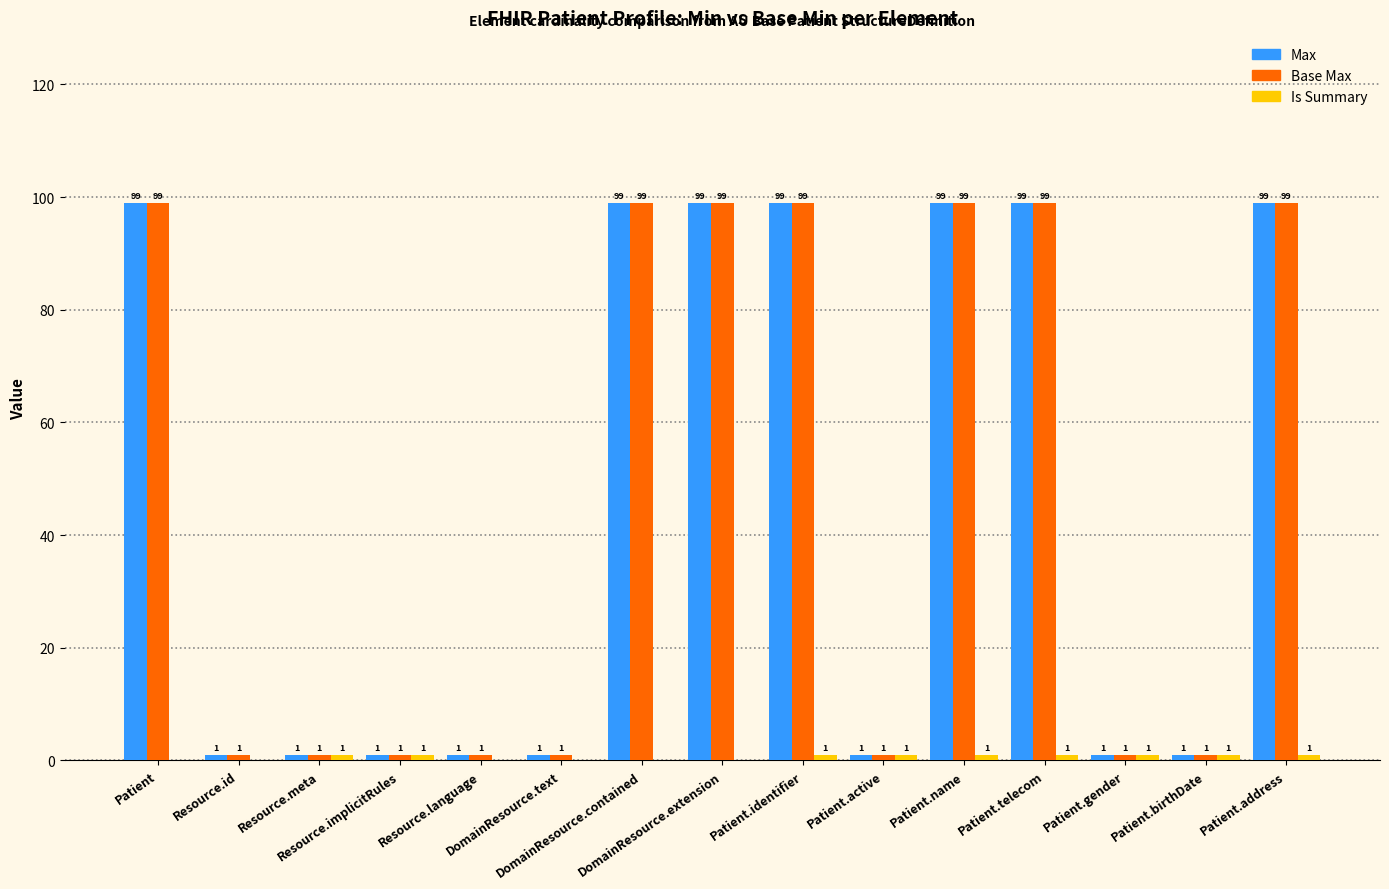

What is the highest value of the Base Max series?

99